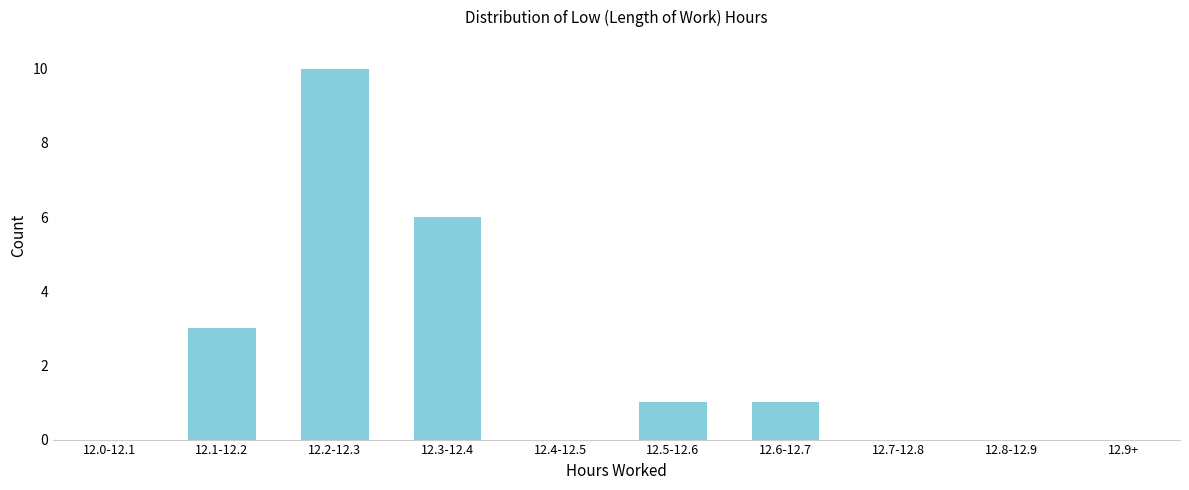

Reading left to right, what are all the values shown in this chart?

12.0-12.1=0	12.1-12.2=3	12.2-12.3=10	12.3-12.4=6	12.4-12.5=0	12.5-12.6=1	12.6-12.7=1